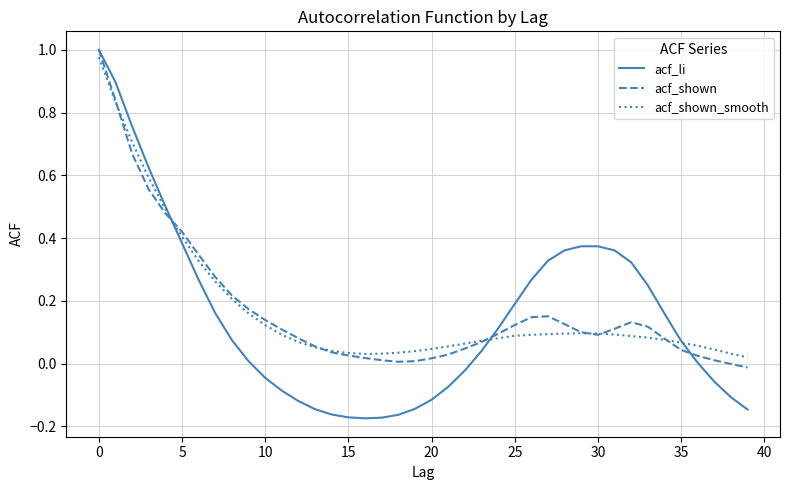

After their last crossing, which series has the higher values: acf_li or acf_shown?

acf_shown